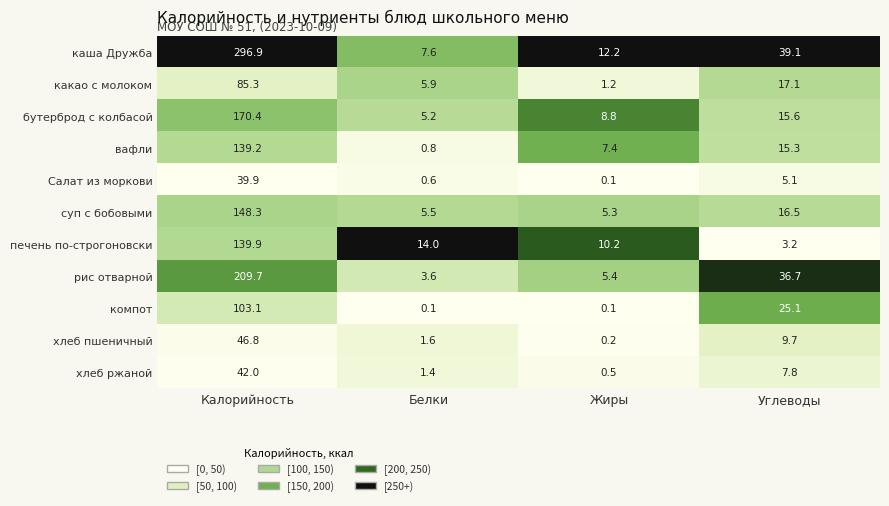

What is the total value across all series at Белки?

46.3